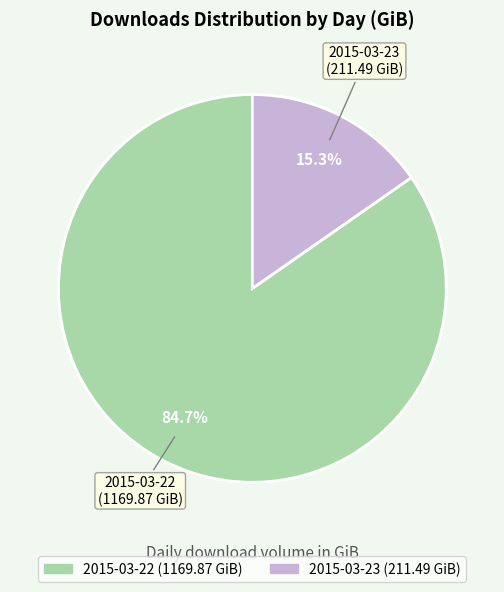

Which has a higher value, 2015-03-23 or 2015-03-22?

2015-03-22